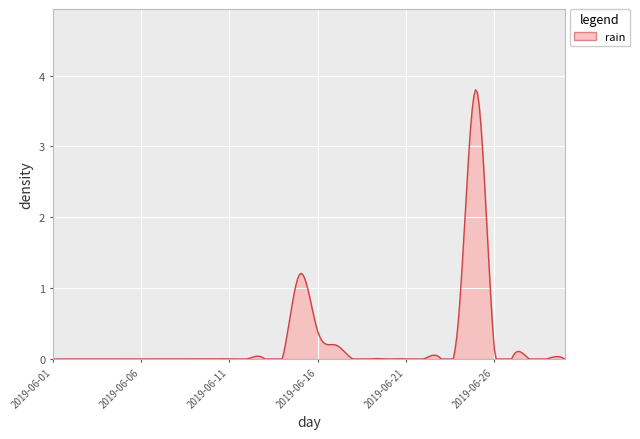

What is the greatest value displayed?

3.8